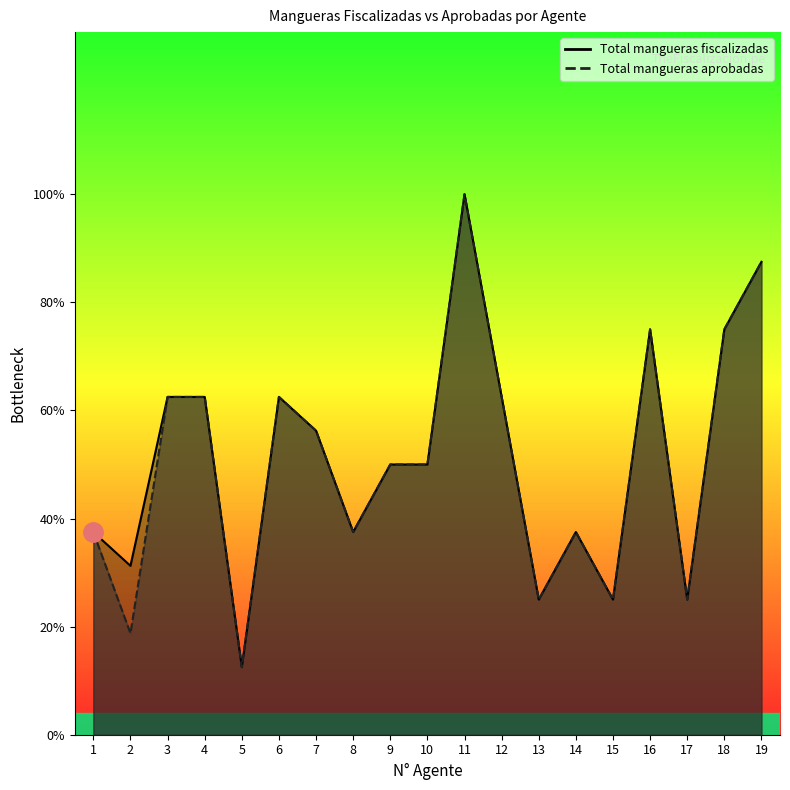

True or false: Total mangueras aprobadas and Total mangueras fiscalizadas intersect in this chart.

False